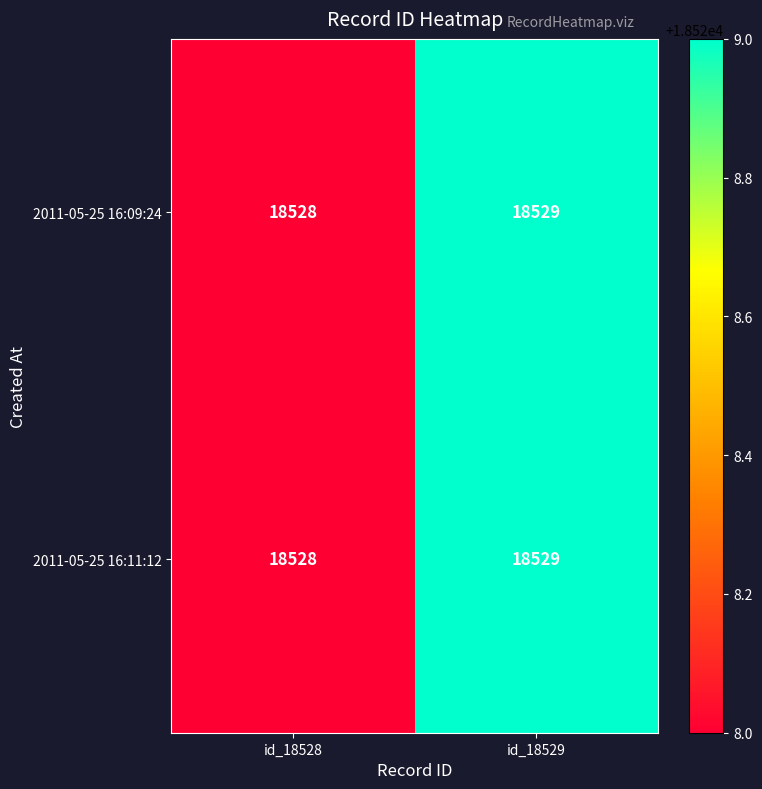

What is the sum of all 2011-05-25 16:11:12 values?

37057